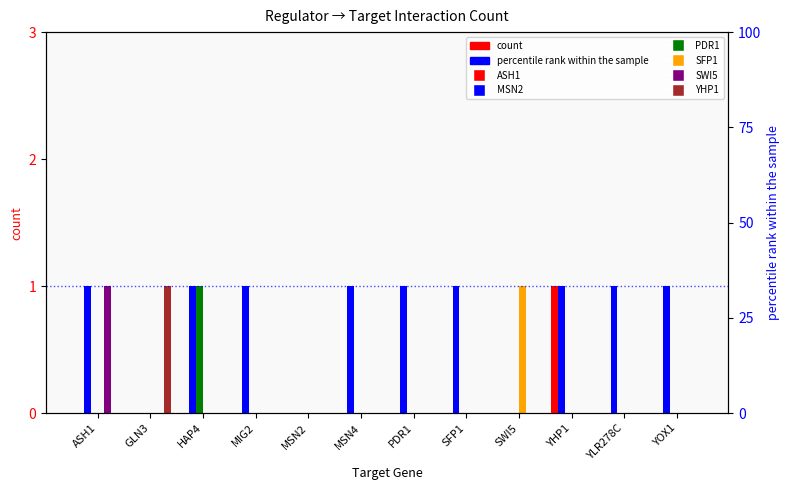

Which series has the largest total across all categories?

MSN2